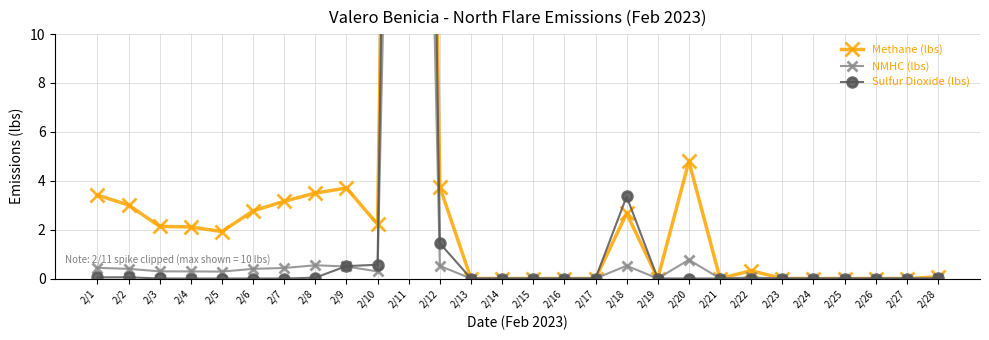

Is it true that Methane (lbs) equals 5.6 at 2/1?

False